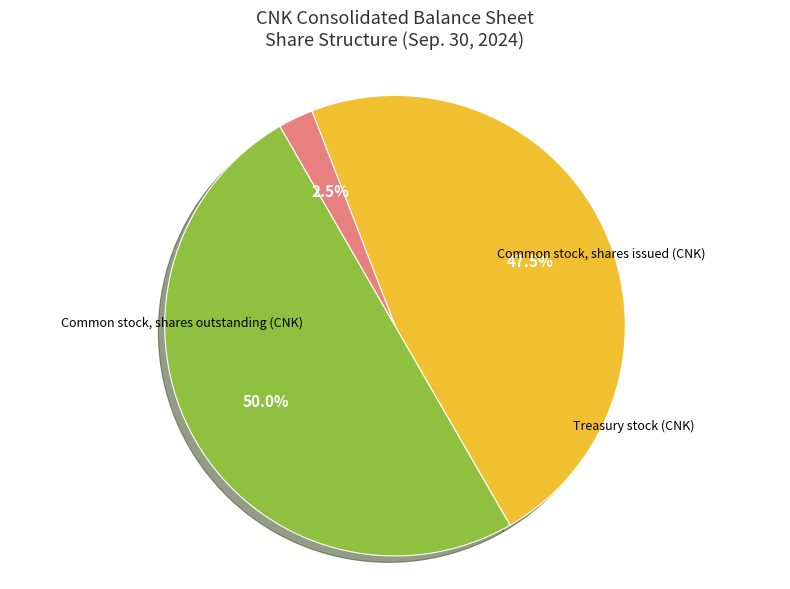

How many slices are in this pie chart?

3